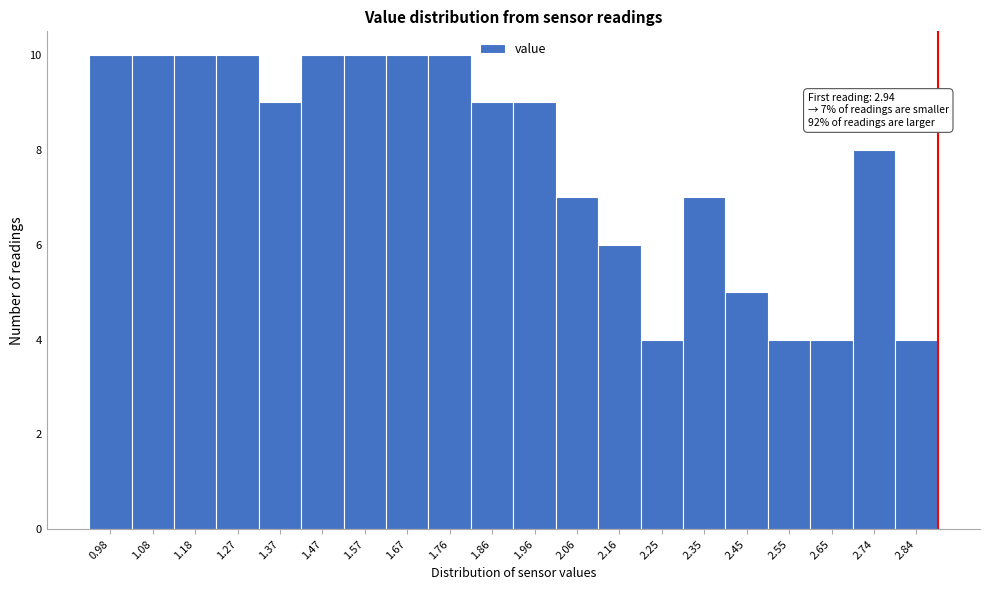

Reading right to left, extract all data points from this chart.

2.84=4	2.74=8	2.65=4	2.55=4	2.45=5	2.35=7	2.25=4	2.16=6	2.06=7	1.96=9	1.86=9	1.76=10	1.67=10	1.57=10	1.47=10	1.37=9	1.27=10	1.18=10	1.08=10	0.98=10